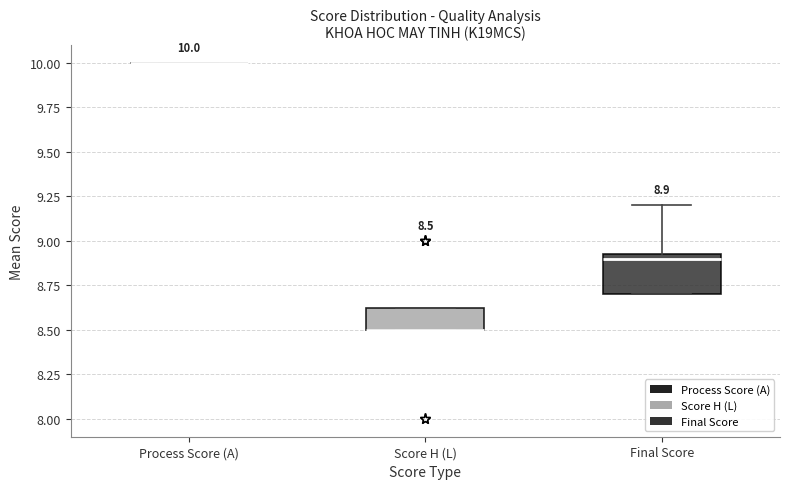

Comparing the boxes themselves (not the whiskers), which one is the tallest?

Final Score